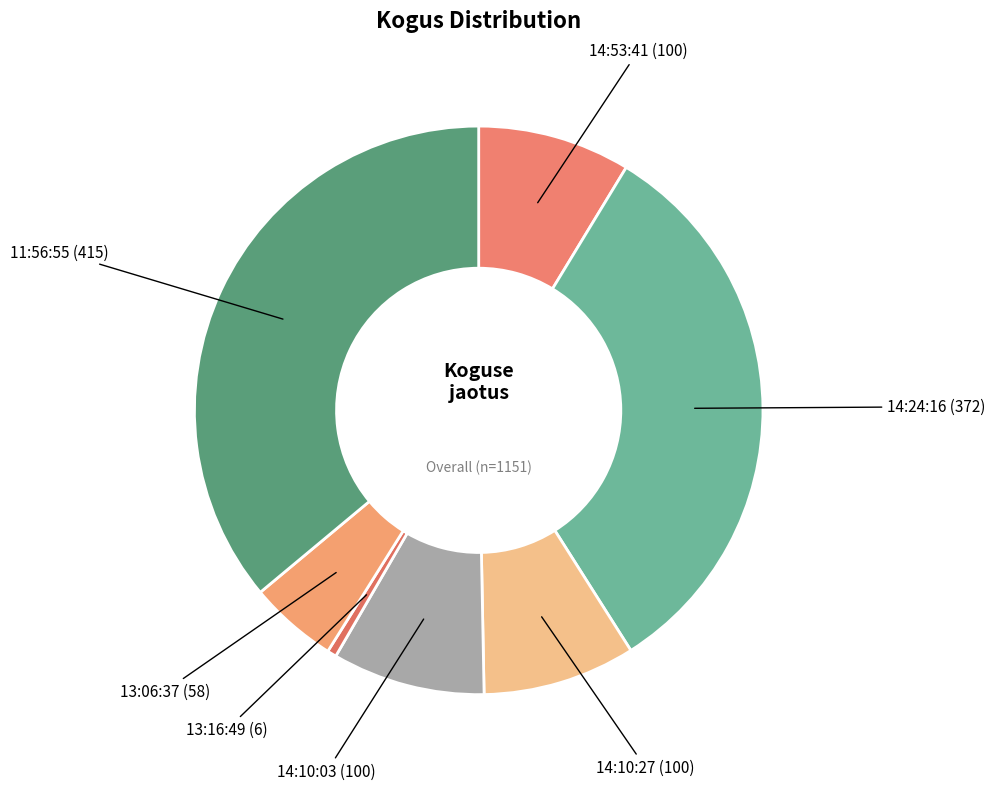

How many slices are in this pie chart?

7